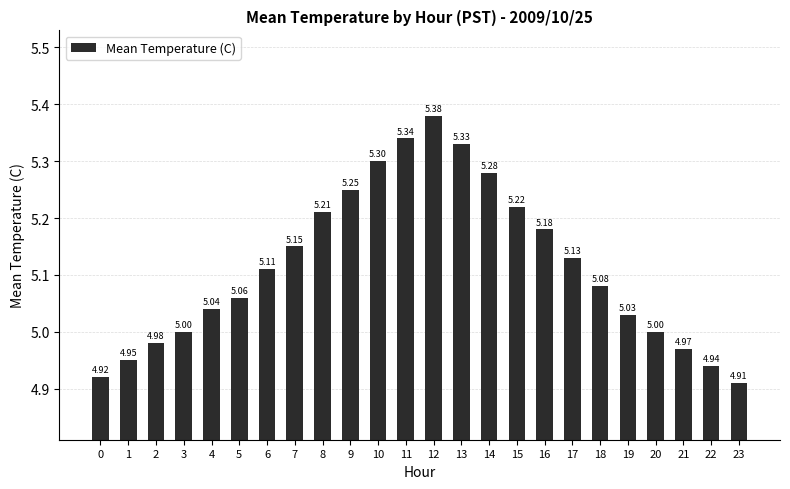

At which category does the chart reach its minimum across all series?

23